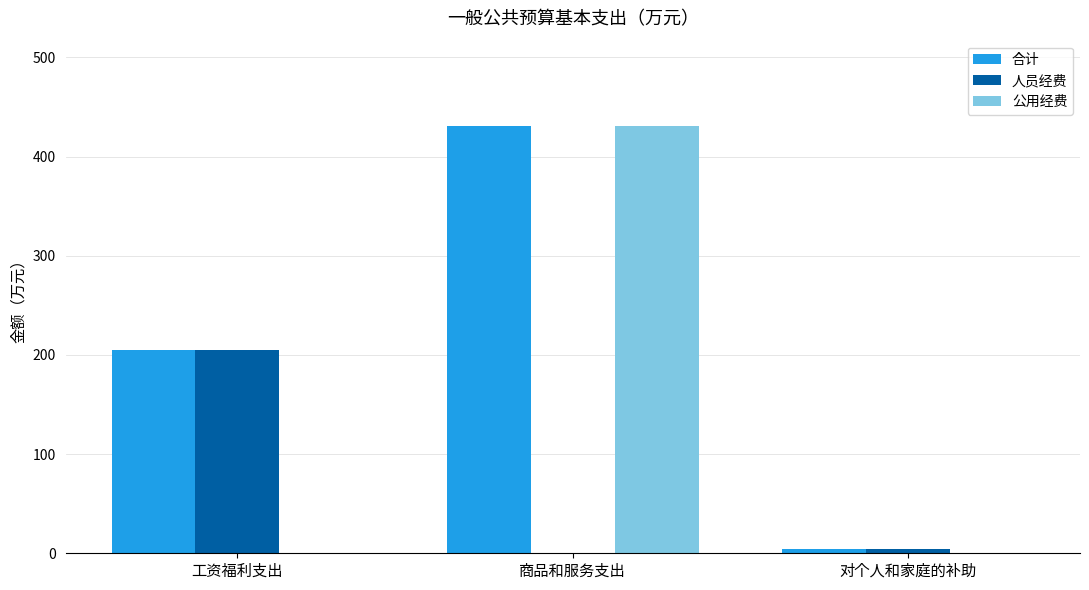

True or false: 合计 has a value of 205.4 at 工资福利支出.

True